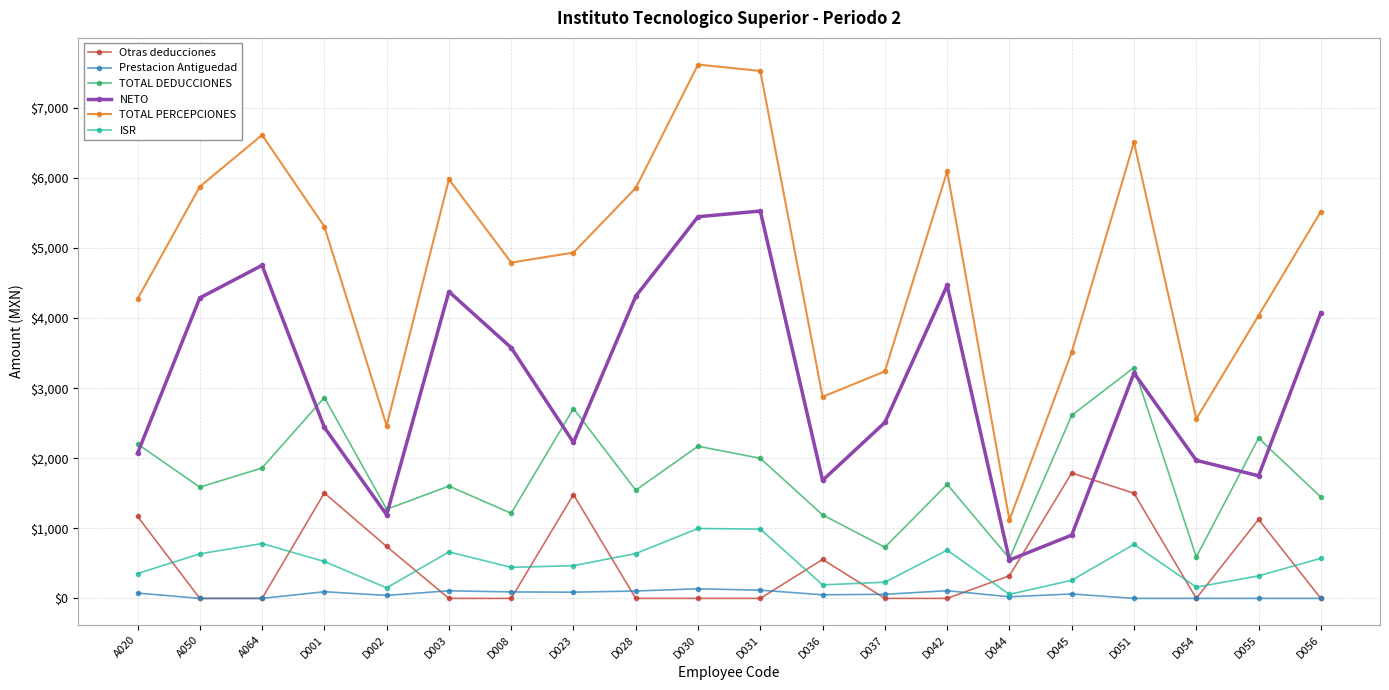

Which series has the largest range (max minus min)?

TOTAL PERCEPCIONES